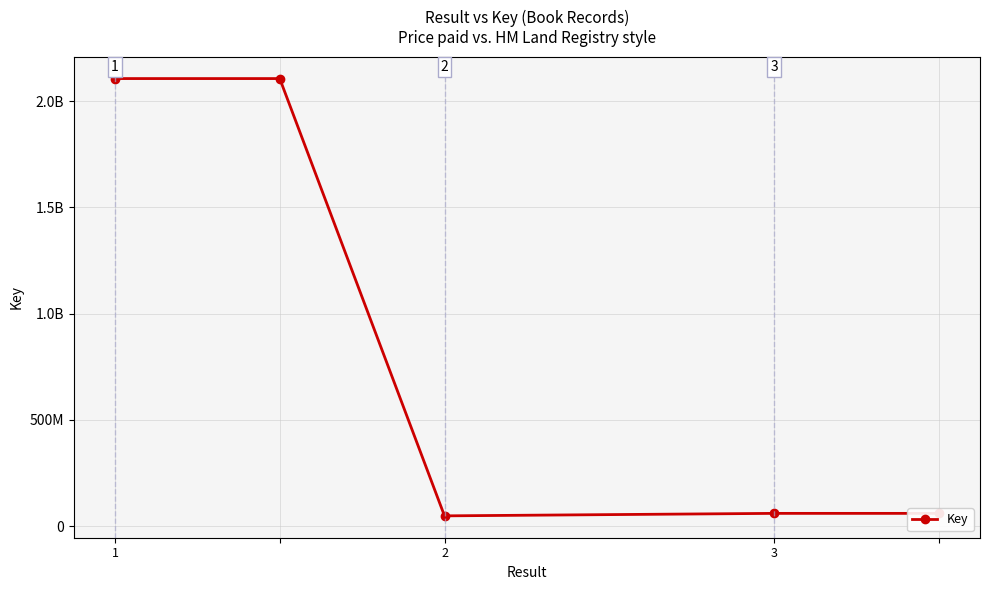

What is the greatest value displayed?

2105730646